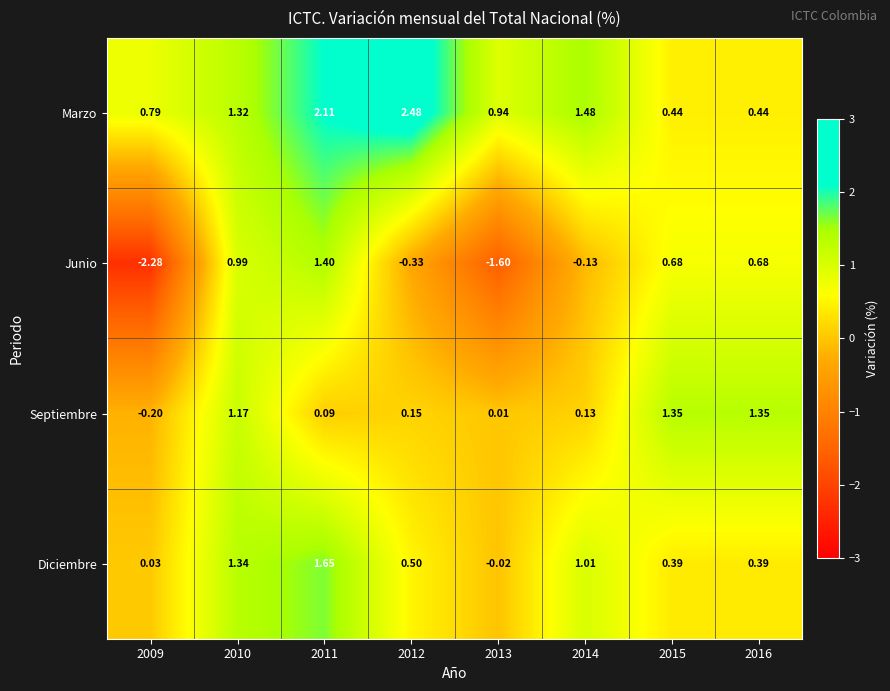

Which series has the largest total across all categories?

Marzo